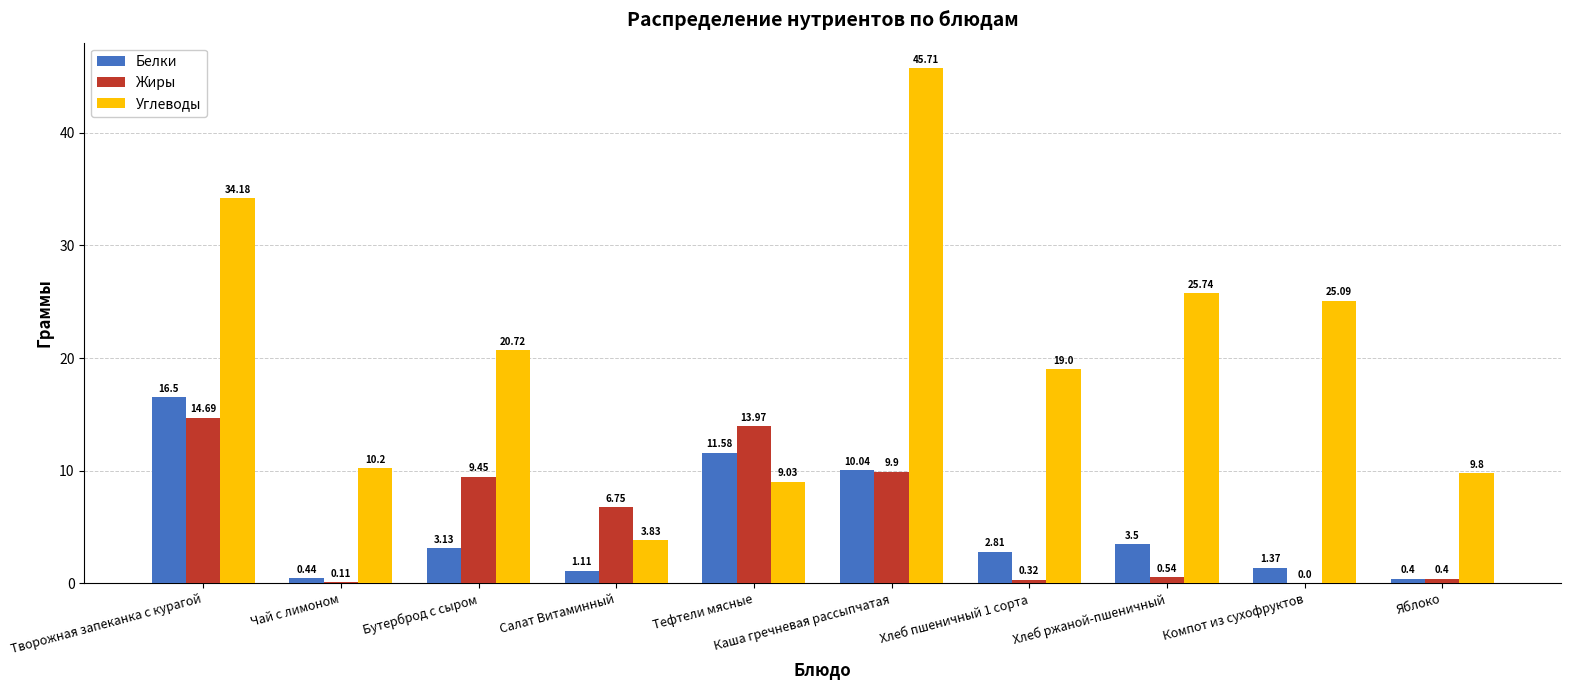

What is the sum of all Углеводы values?

203.3